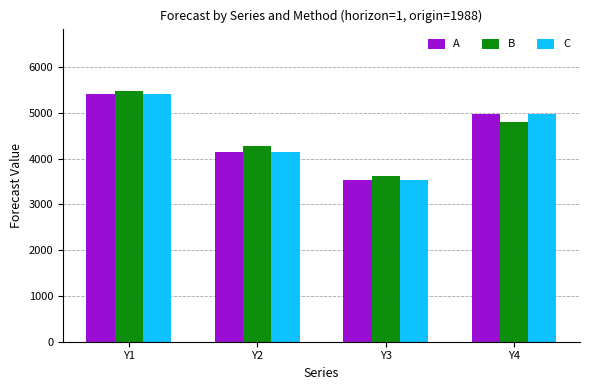

At which category is the sum across all series the highest?

Y1